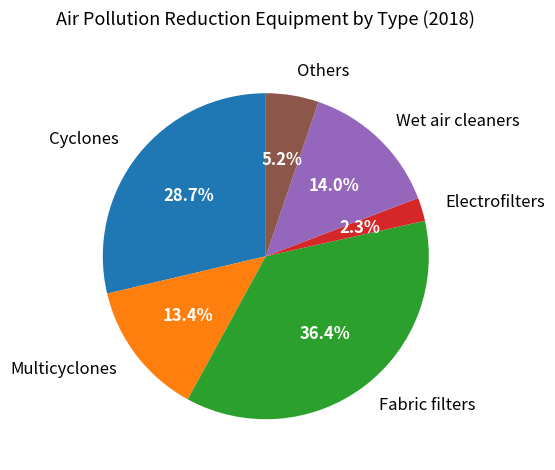

Which category has the smallest portion of the pie?

Electrofilters